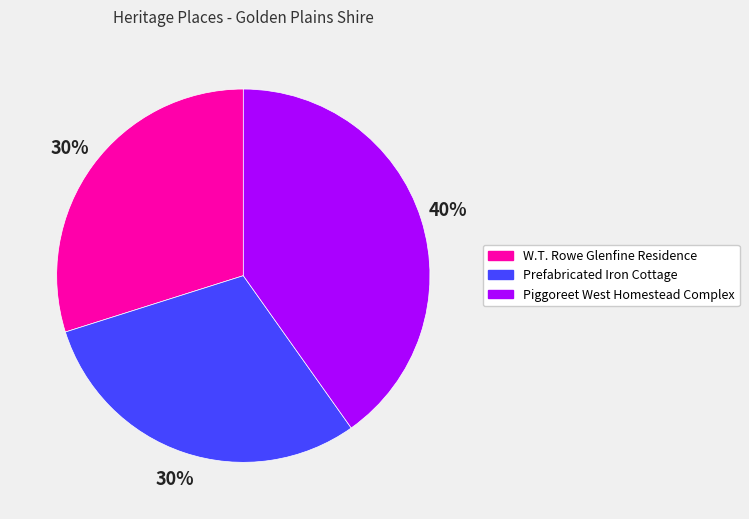

Between Prefabricated Iron Cottage and Piggoreet West Homestead Complex, which is larger?

Piggoreet West Homestead Complex